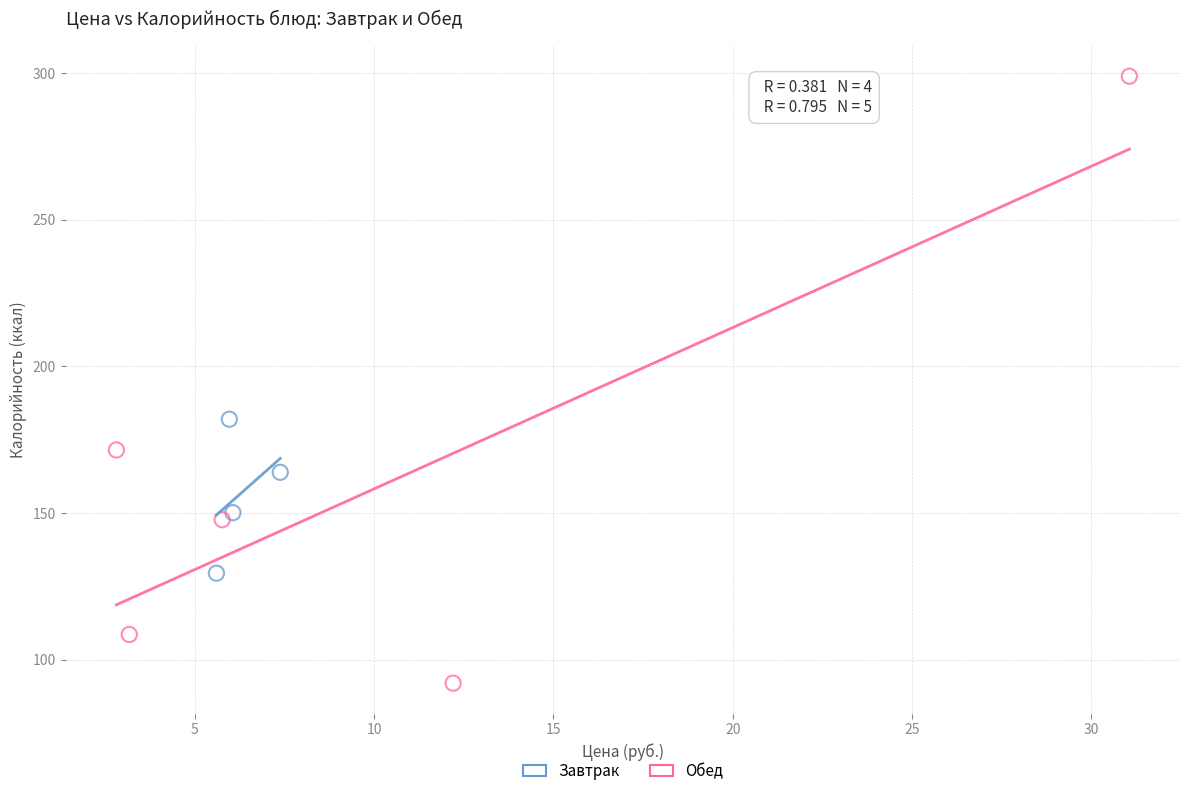

Which series has the largest Y range (max minus min)?

Обед